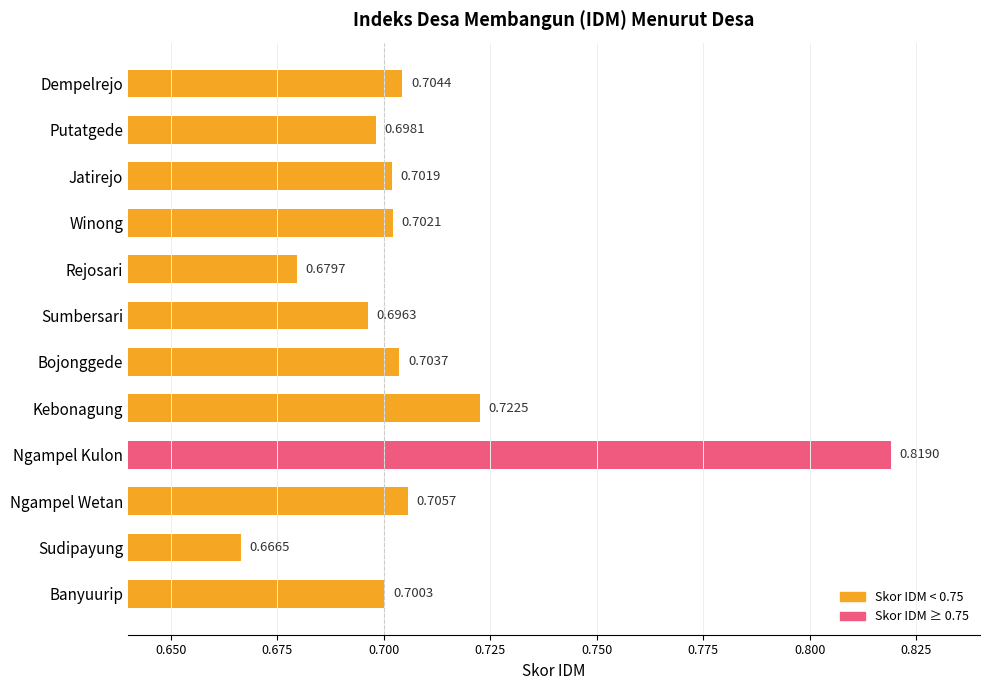

What is the label of the 6th bar from the bottom?

Bojonggede